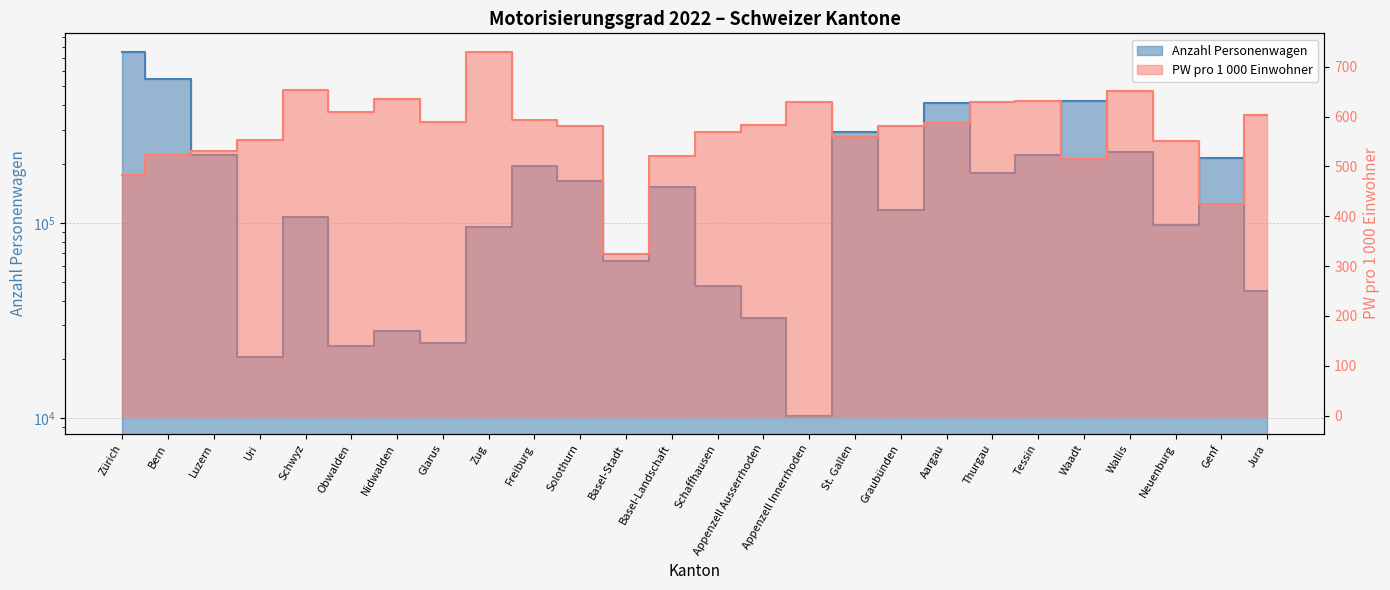

Which has a higher value, Bern or Nidwalden?

Bern